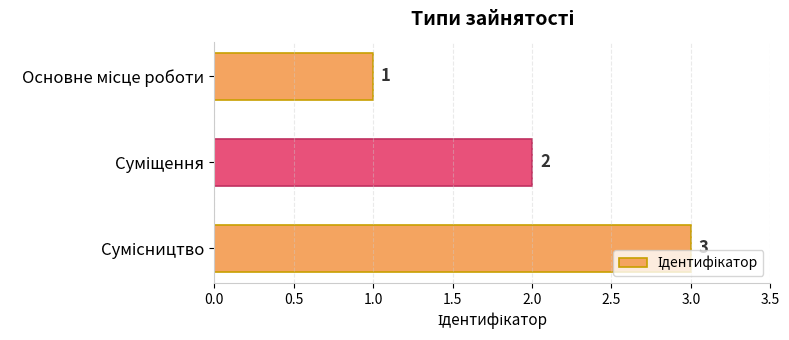

What is the maximum value shown in the chart?

3